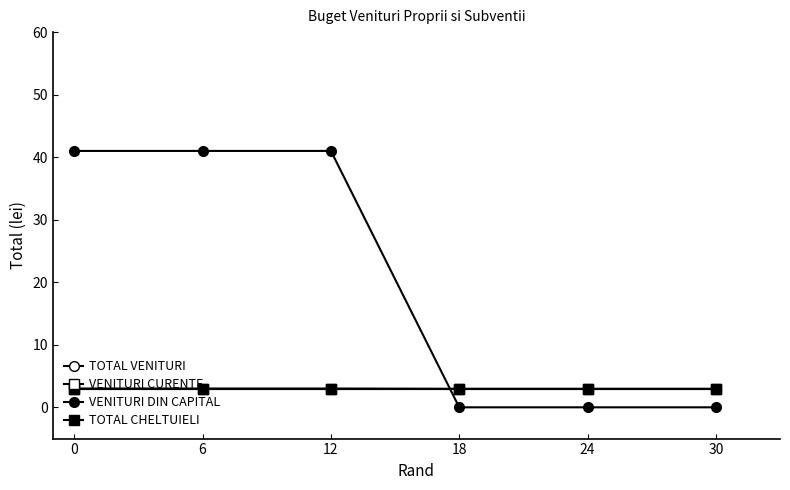

True or false: VENITURI DIN CAPITAL and TOTAL CHELTUIELI intersect in this chart.

True